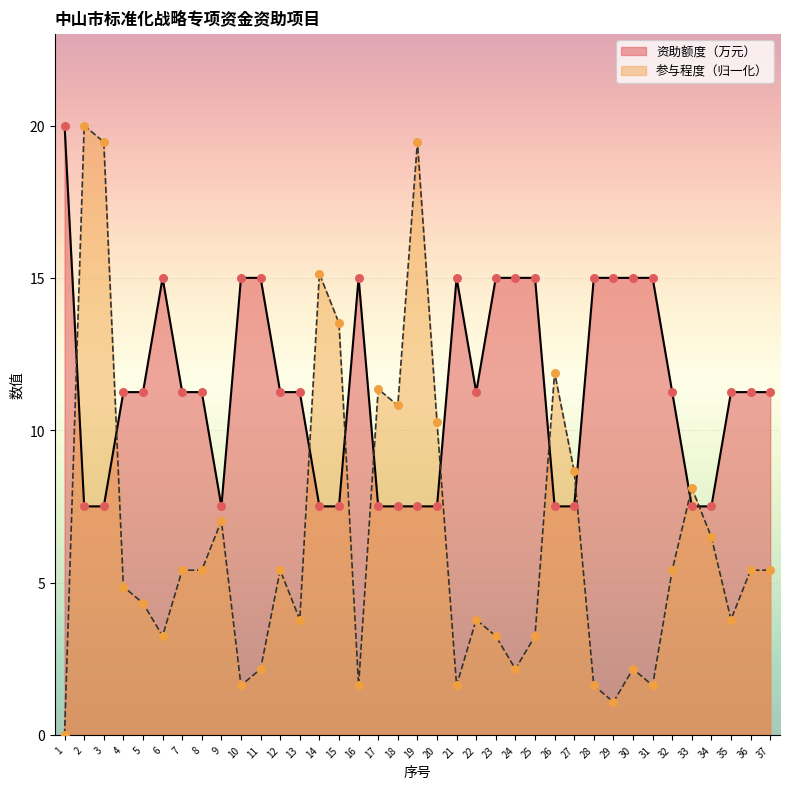

Which series reaches the maximum Y coordinate?

资助额度（万元）